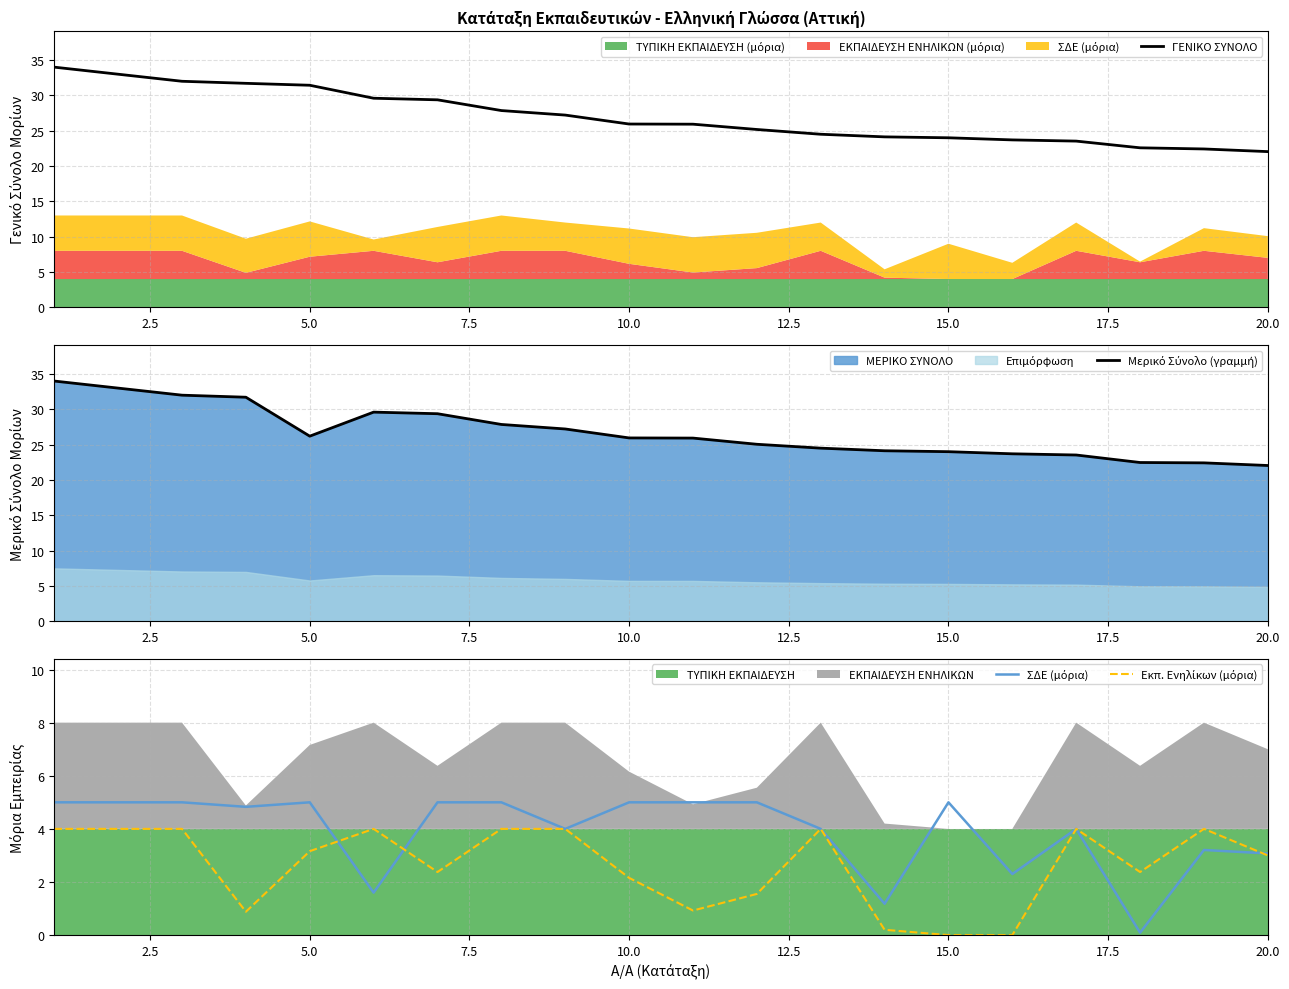

Count the number of categories in the chart.

20